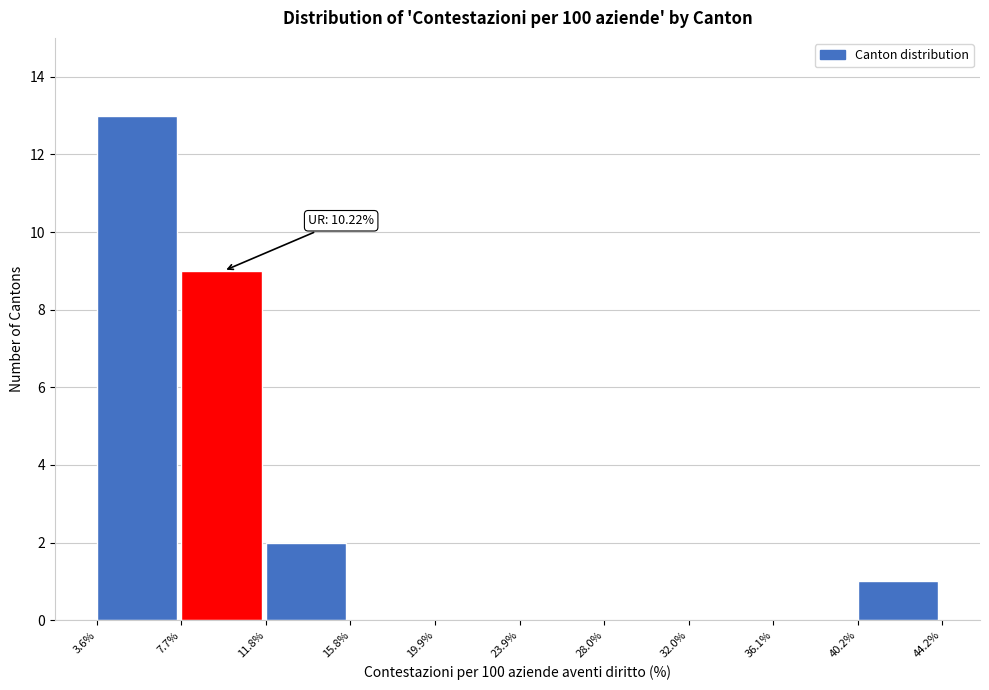

Over which range of the x-axis is the bar tallest?

3.6% to 7.7%